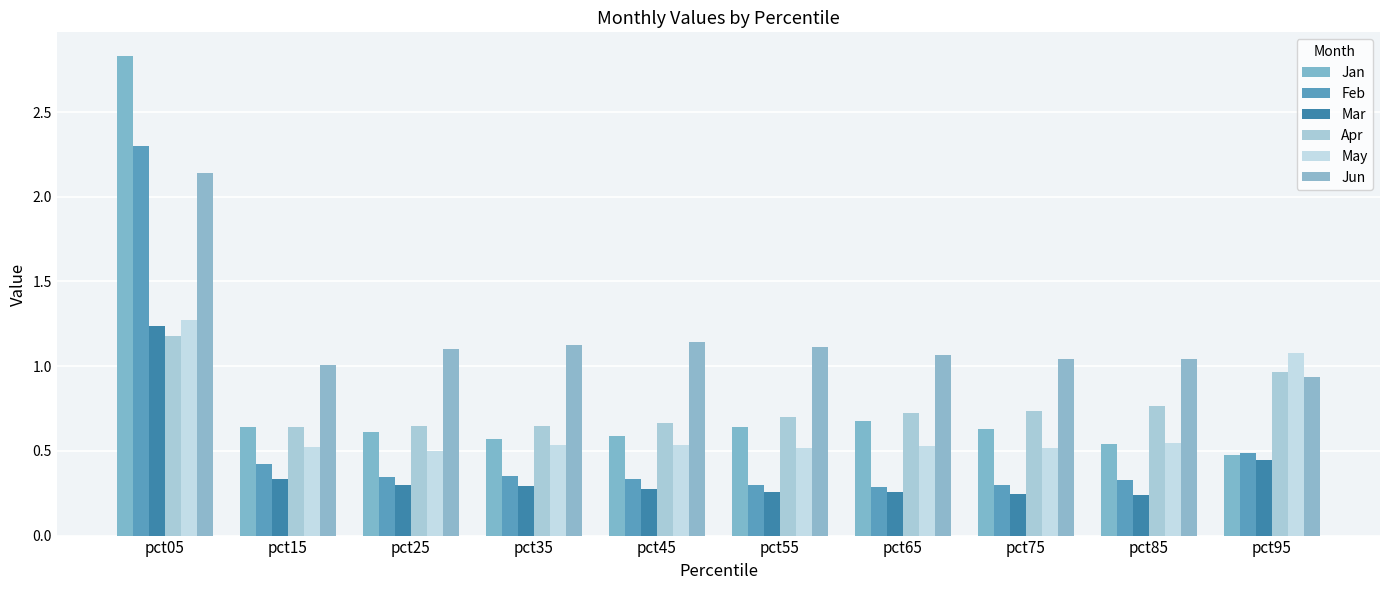

How many data points does each series have?

10